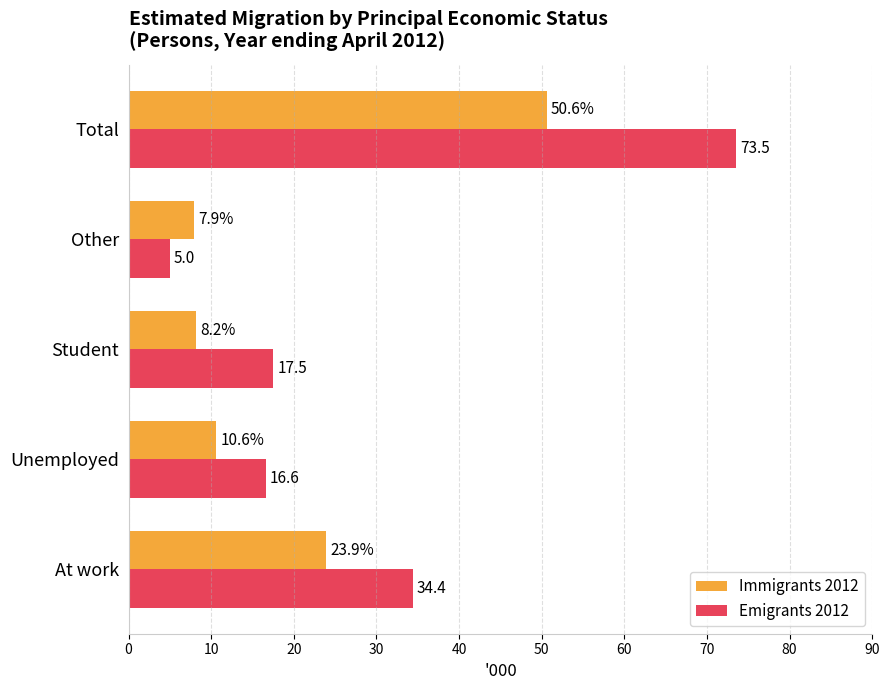

What is the difference between the second highest and second lowest values in the Immigrants 2012 series?

15.7